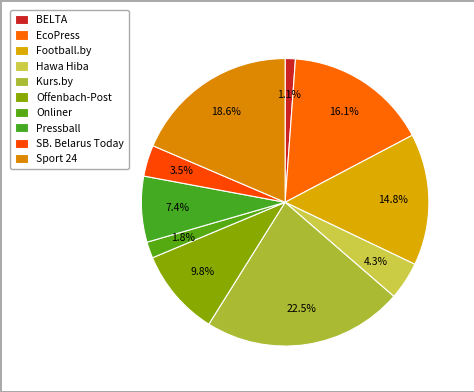

What percentage is the Hawa Hiba slice, to the nearest percent?

4%